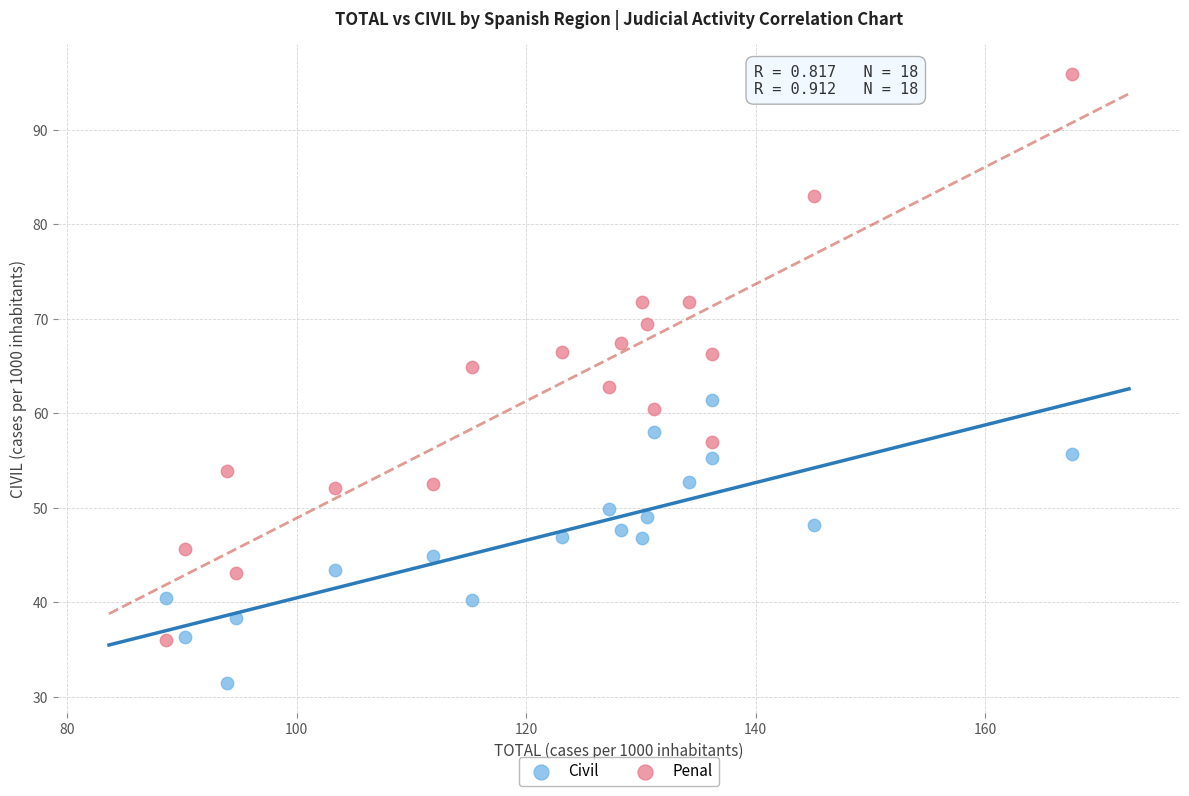

What are all the series names shown in the legend?

Civil, Penal